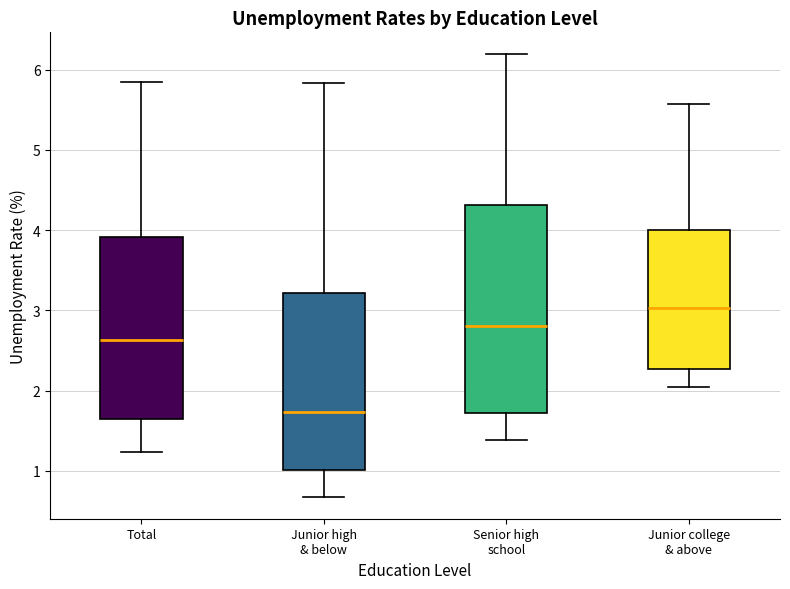

Which box is the tallest, from its lower edge to its upper edge?

Senior high school